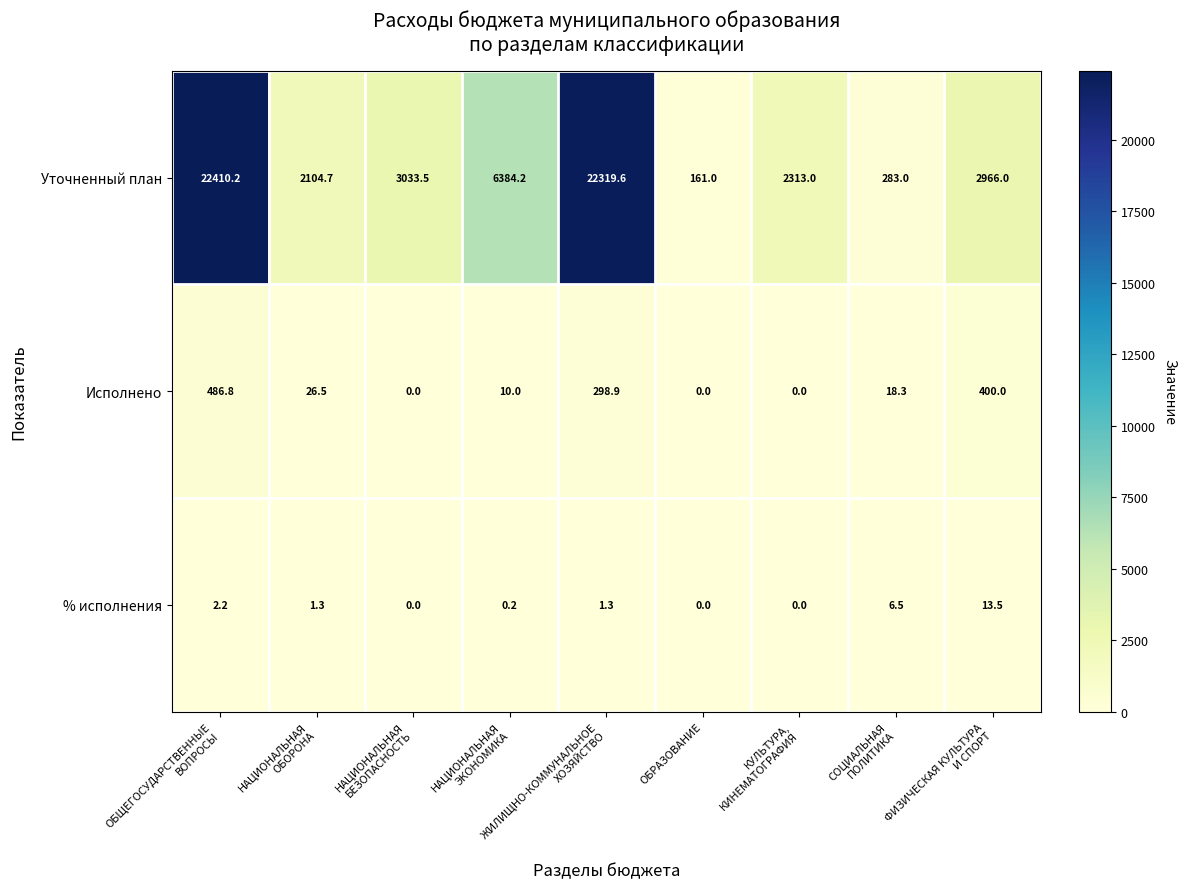

Which series has the widest spread of values?

Уточненный план